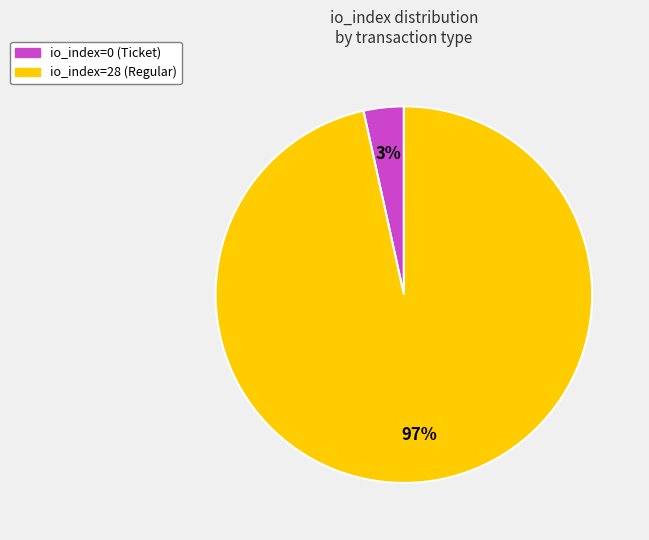

Combined, do io_index=0 (Ticket) and io_index=28 (Regular) account for over 50%?

Yes